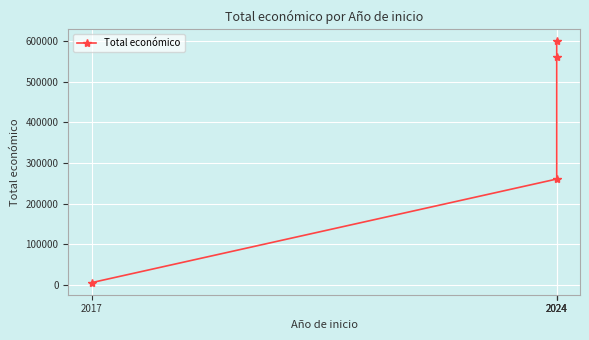

The chart shows a value of 7919 at 2017. True or false?

False